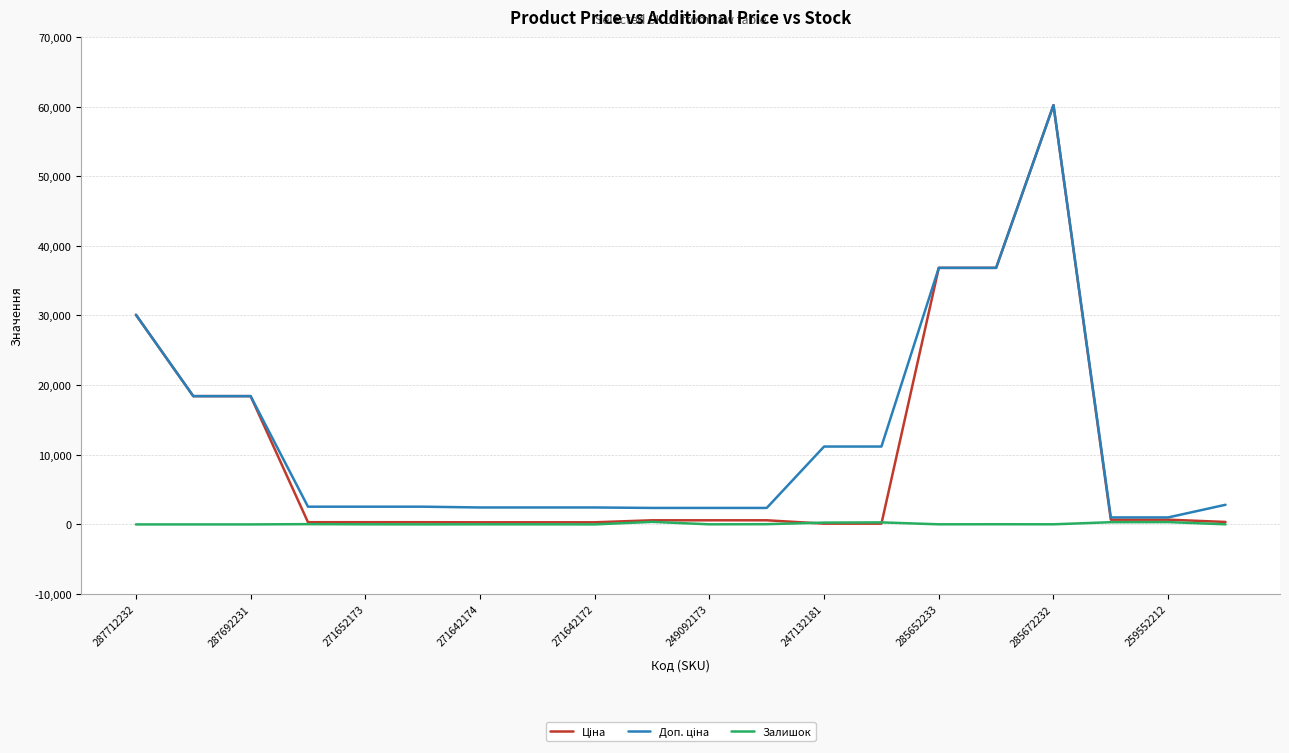

Does the chart display data point markers on the line(s)?

No